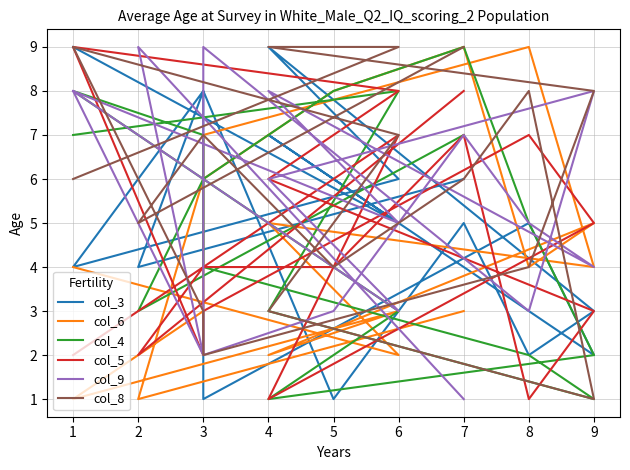

At which category does col_5 reach its first local valley?

4